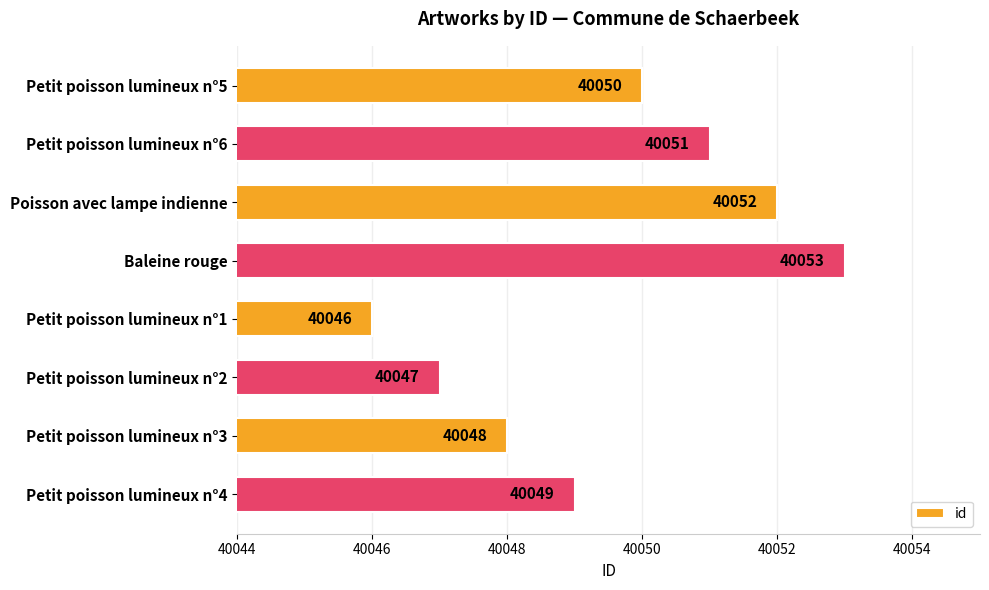

How many data points are less than 40050?

4